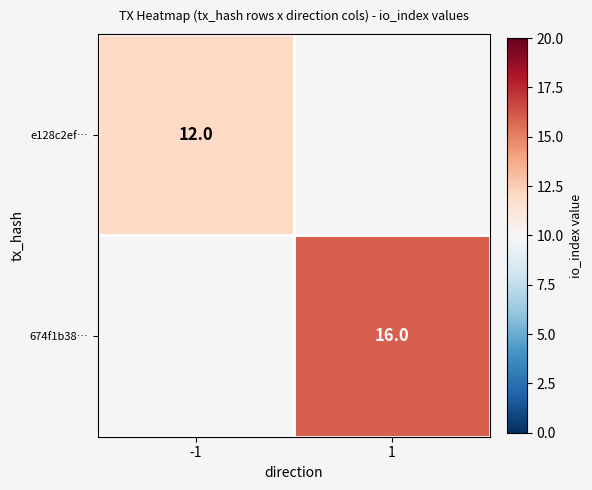

The 674f1b38… series shows 16 at 1. True or false?

True